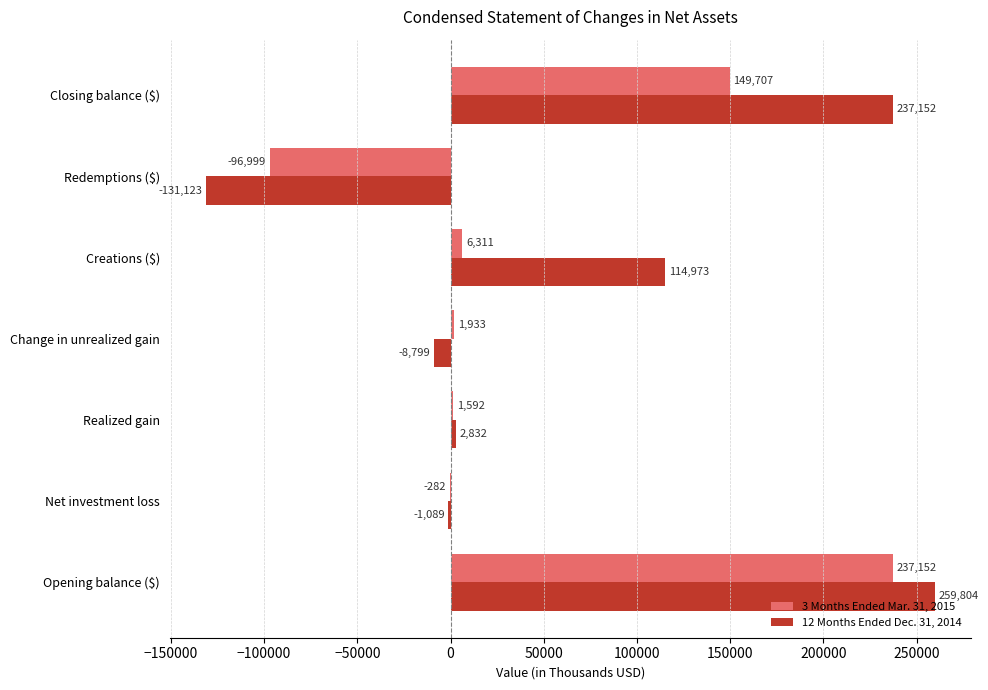

Is the value of 12 Months Ended Dec. 31, 2014 at Change in unrealized gain greater than the value of 3 Months Ended Mar. 31, 2015 at Closing balance ($)?

No